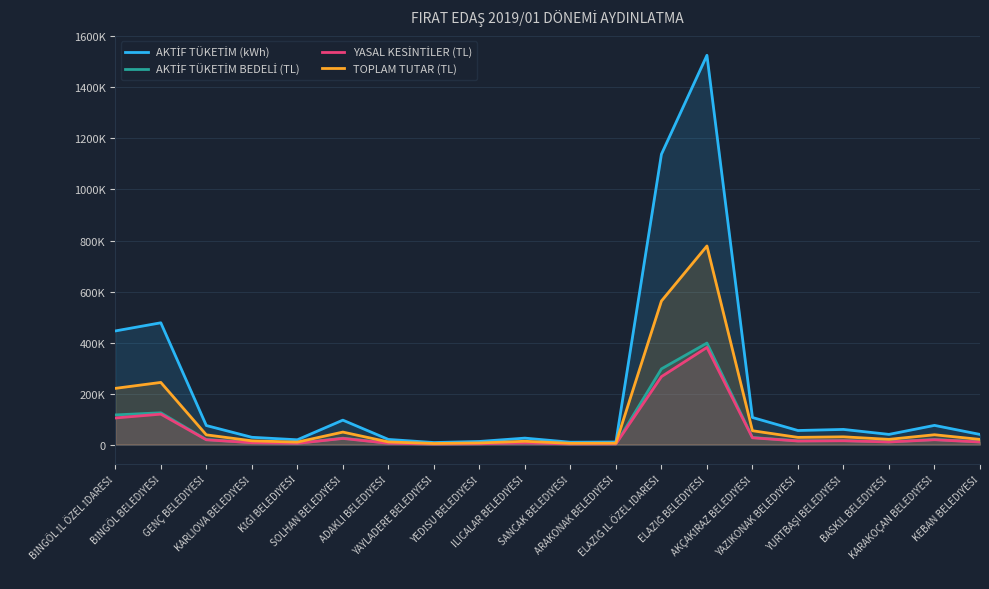

Rank the series by their maximum value, from lowest to highest.

YASAL KESİNTİLER (TL), AKTİF TÜKETİM BEDELİ (TL), TOPLAM TUTAR (TL), AKTİF TÜKETİM (kWh)